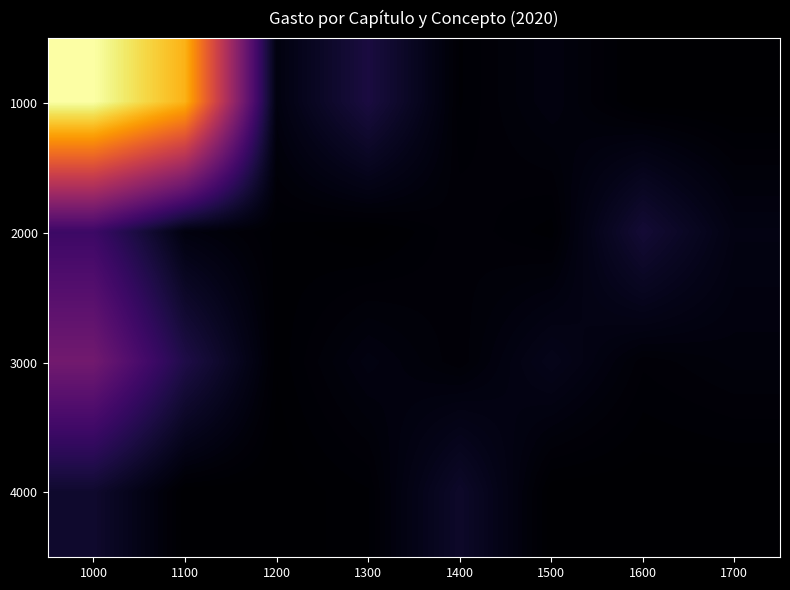

What is the spread (max minus min) of values at 1300?

2615100.0